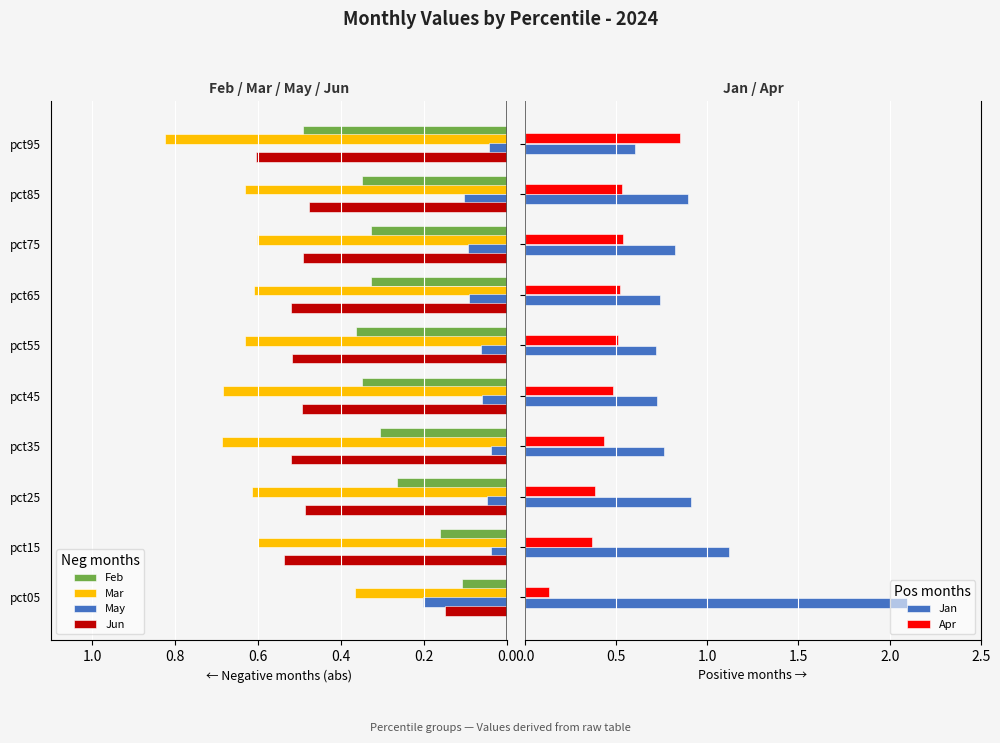

Where is Mar nearest to the value 0?

pct05